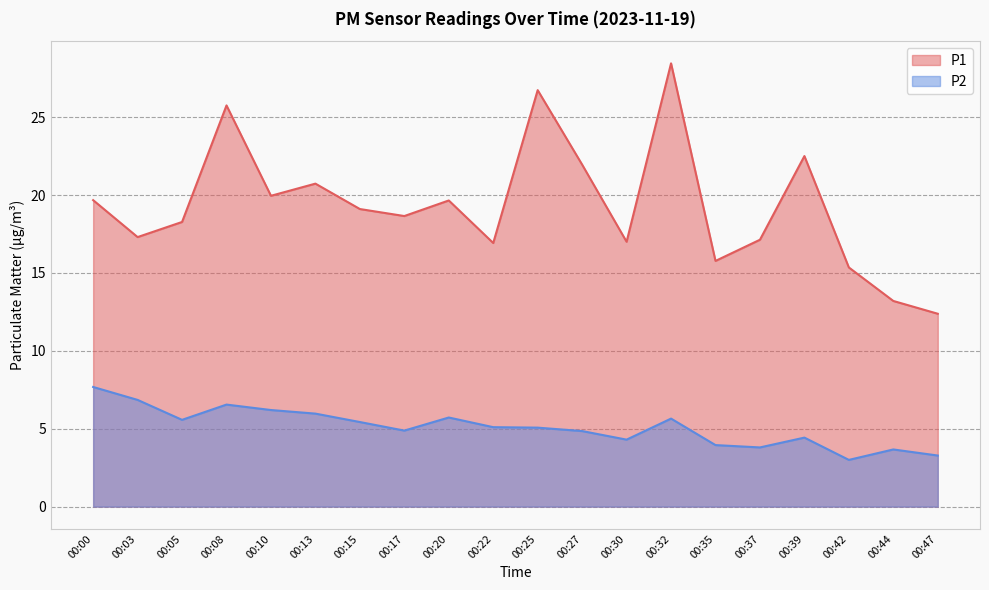

What is the highest value of the P2 series?

7.7